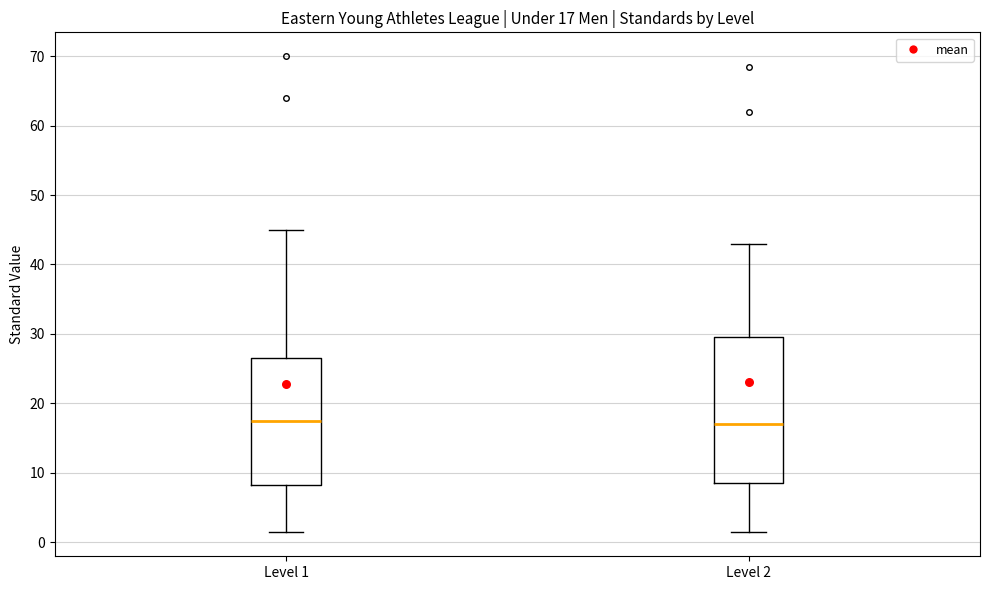

Comparing the boxes themselves (not the whiskers), which one is the tallest?

Level 2